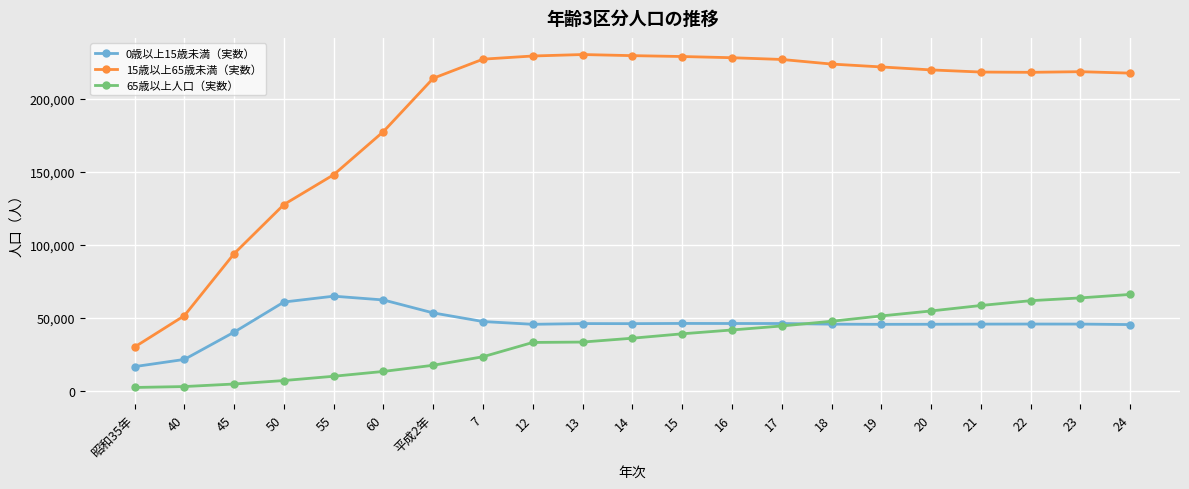

Is it true that 0歳以上15歳未満（実数） equals 60982 at 50?

True